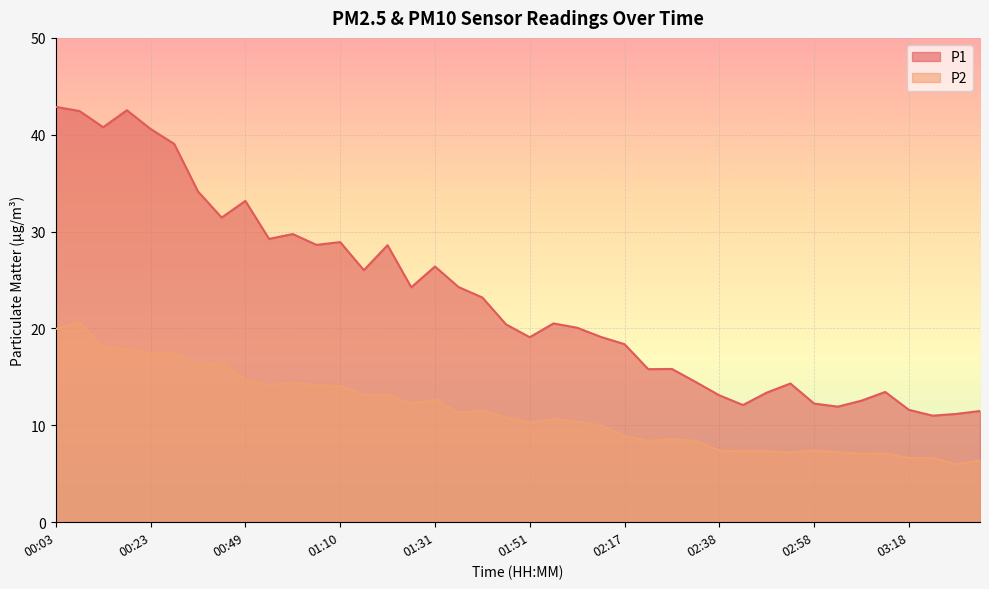

What is the difference between the second highest and second lowest values in the P2 series?

13.6